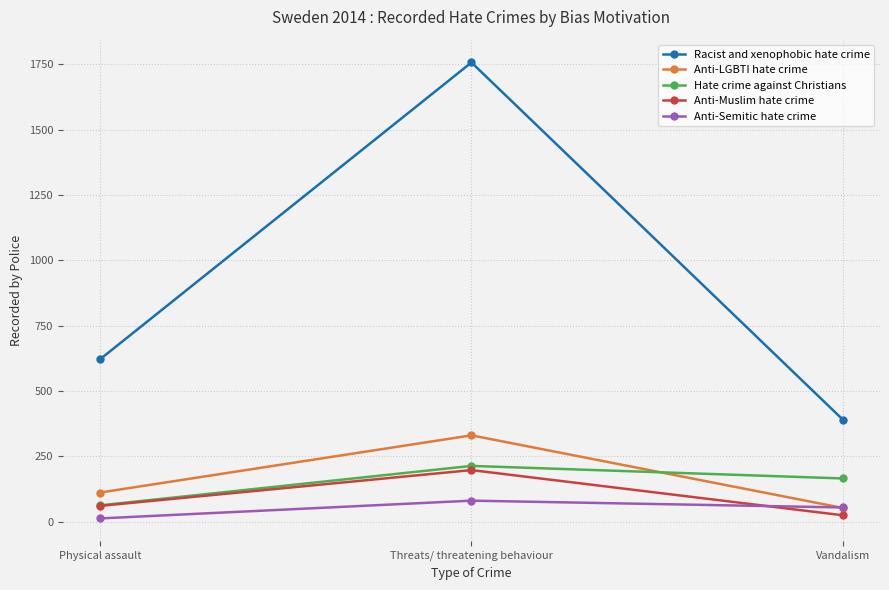

Count the Racist and xenophobic hate crime values in the range 390 to 1757.

3